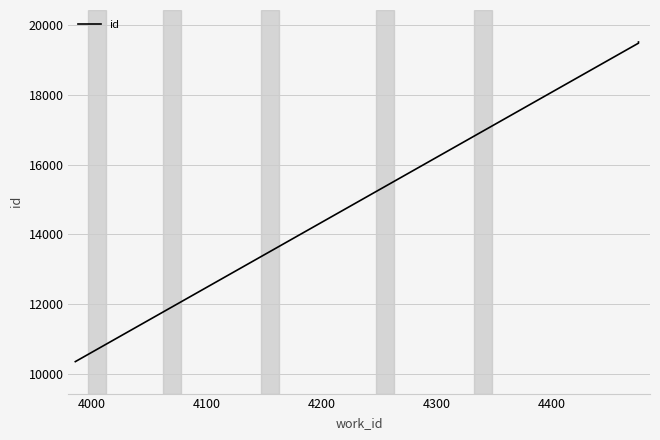

Is this an area chart (filled region under the line)?

No